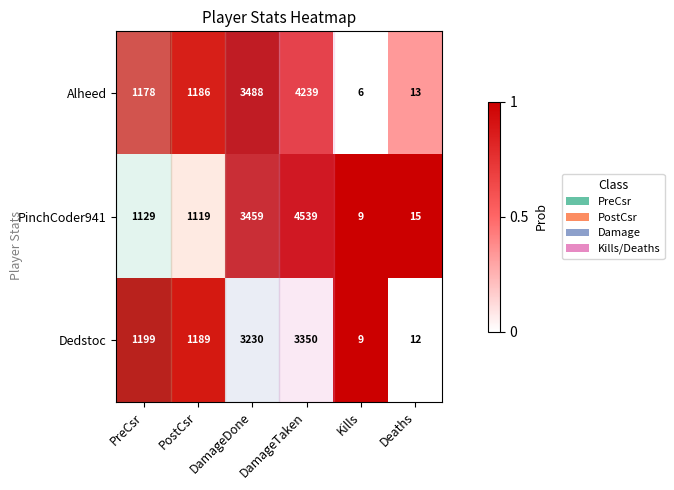

What is the sum of the PinchCoder941 values at DamageDone and PostCsr?

4578